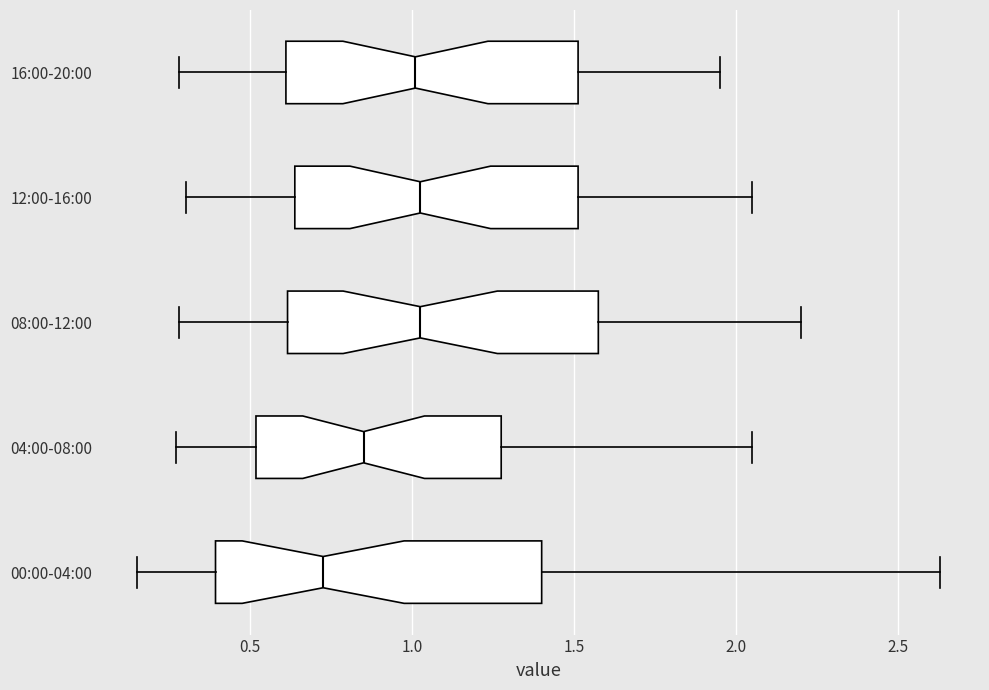

Reading bottom to top, transcribe this box plot: for each box, give where its median line is, the range the box spans, and where its two whiskers end, as read against the x-axis. The values are not printed on the chart, so give them approximately, as read against the axis.

00:00-04:00: median 0.75, box 0.40 to 1.40, whiskers 0.15 to 2.65
04:00-08:00: median 0.85, box 0.50 to 1.30, whiskers 0.25 to 2.05
08:00-12:00: median 1.05, box 0.60 to 1.60, whiskers 0.30 to 2.20
12:00-16:00: median 1.05, box 0.65 to 1.50, whiskers 0.30 to 2.05
16:00-20:00: median 1.00, box 0.60 to 1.50, whiskers 0.30 to 1.95